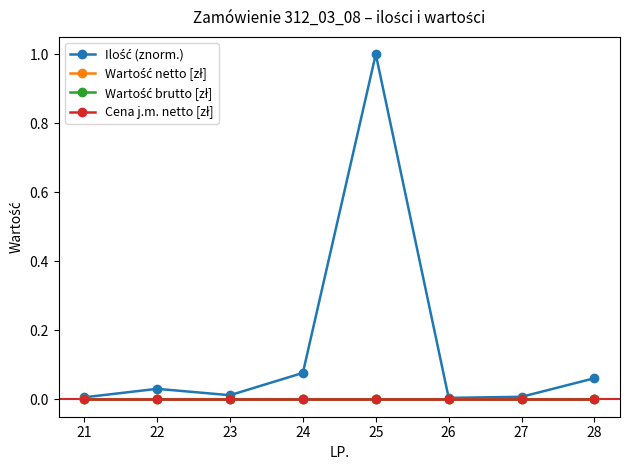

Is this an area chart (filled region under the line)?

No